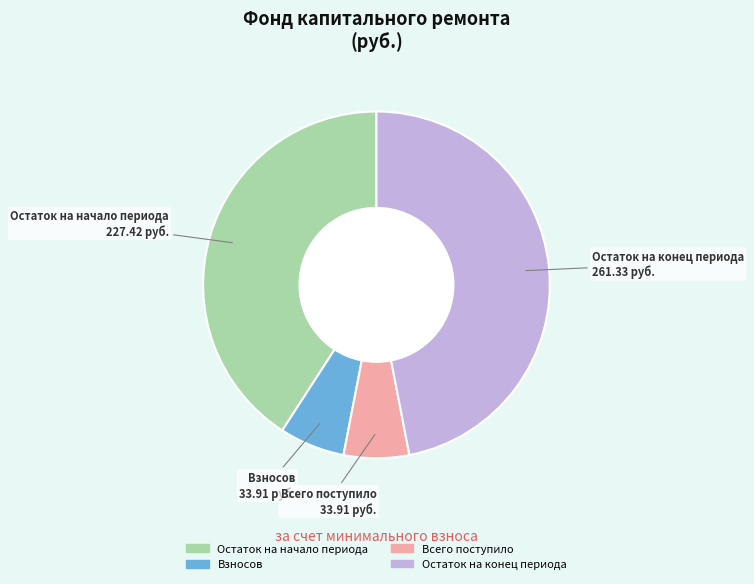

Is there any slice that represents more than half of the pie?

No